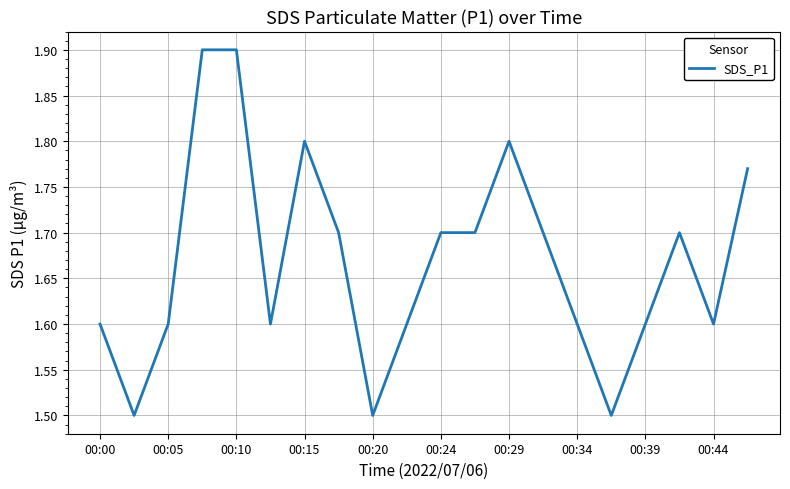

What is the maximum value shown in the chart?

1.9